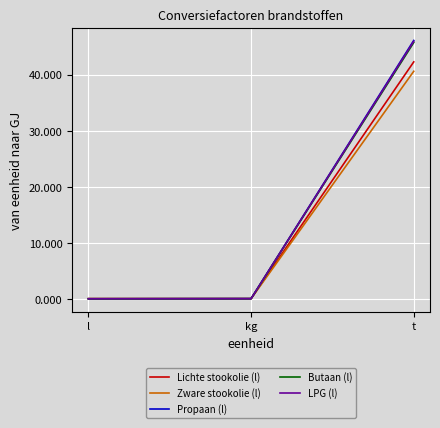

The Propaan (l) series shows 0.0 at l. True or false?

True